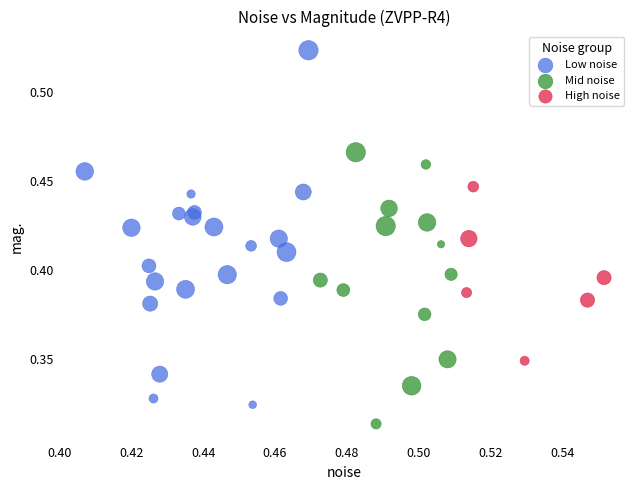

What are all the series names shown in the legend?

Low noise, Mid noise, High noise